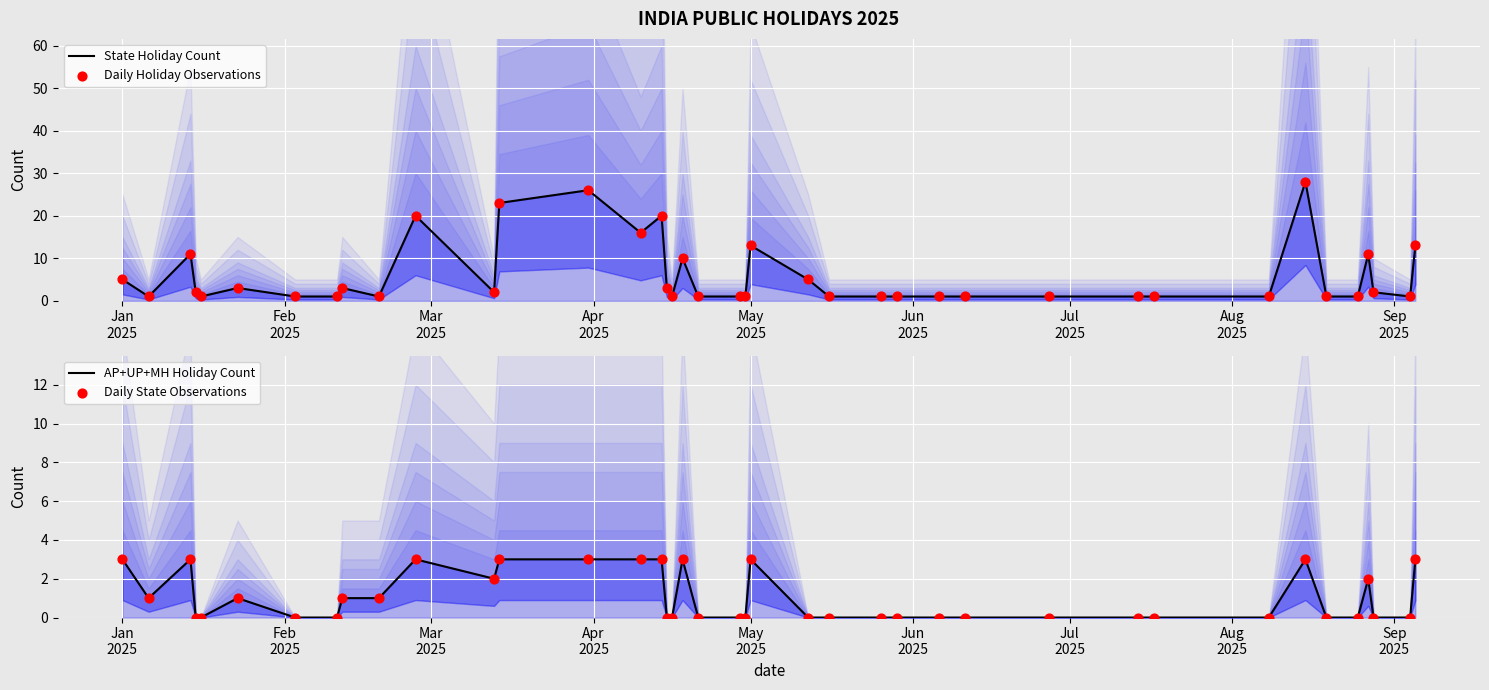

Which series reaches the minimum Y coordinate?

AP+UP+MH Holiday Count